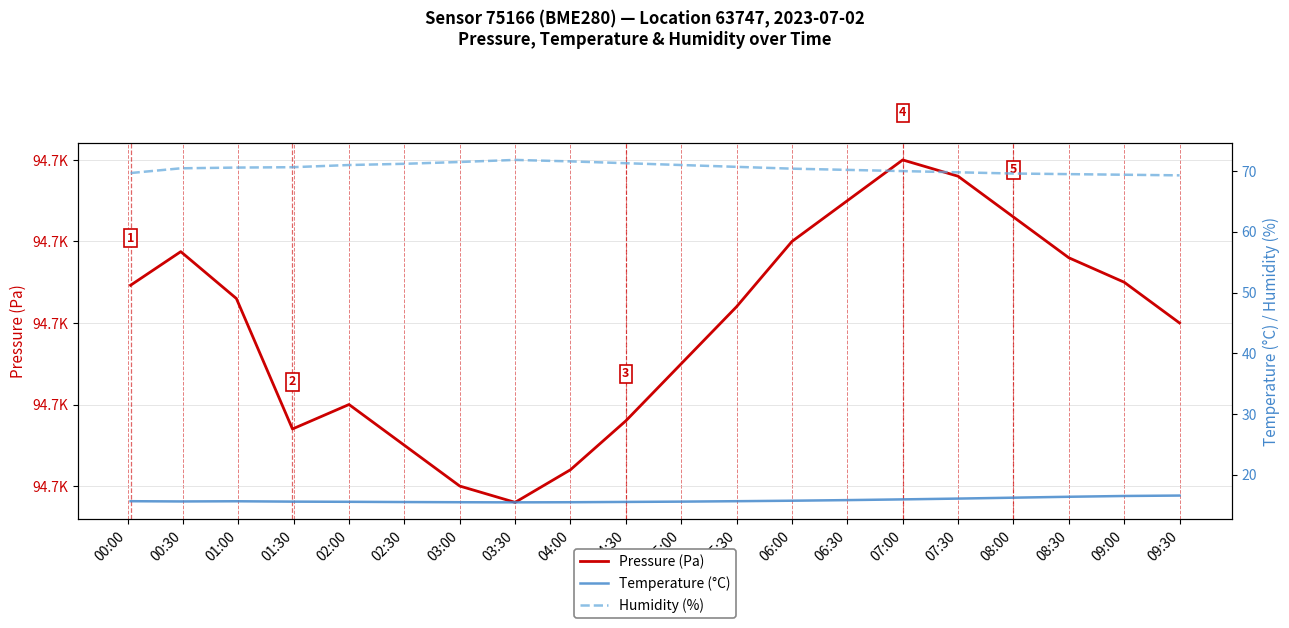

Which series has the widest spread of values?

Pressure (Pa)